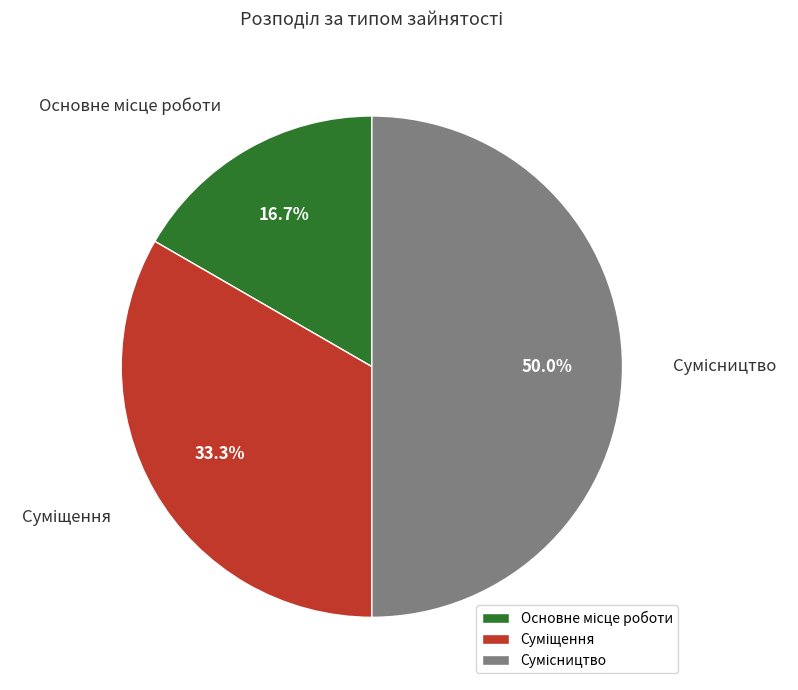

To the nearest percent, what is the difference between the Суміщення and Сумісництво slice percentages?

17%